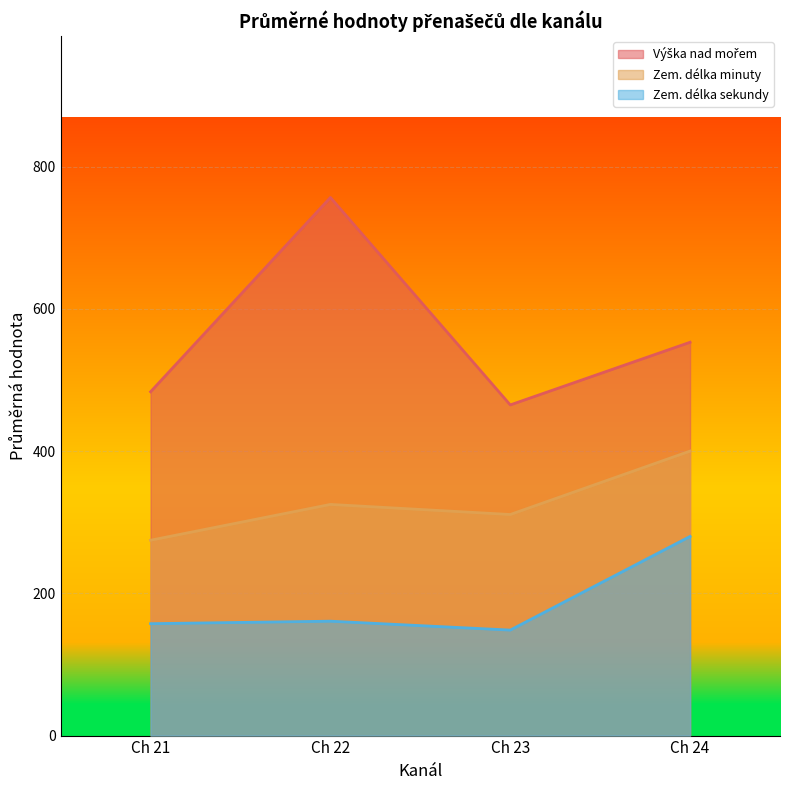

The value of Zem. délka sekundy at Ch 24 is 127.3. True or false?

False